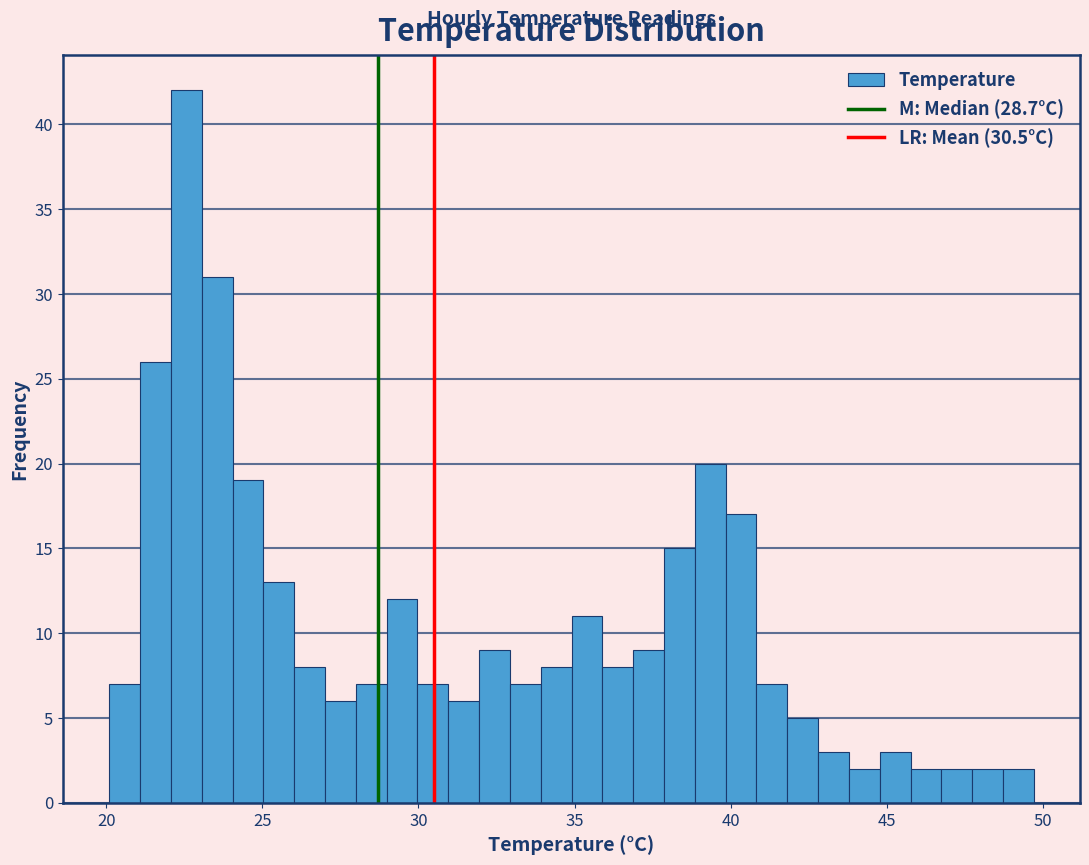

Around what value on the x-axis is the tallest bar? Give the approximate position of its centre, as read against the axis.

22.5